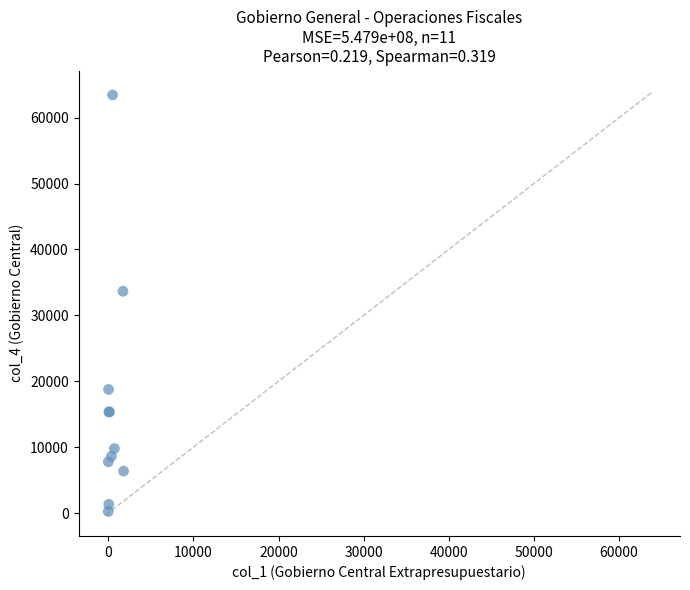

What Y value in the scatter plot is closest to 31834?

33657.4